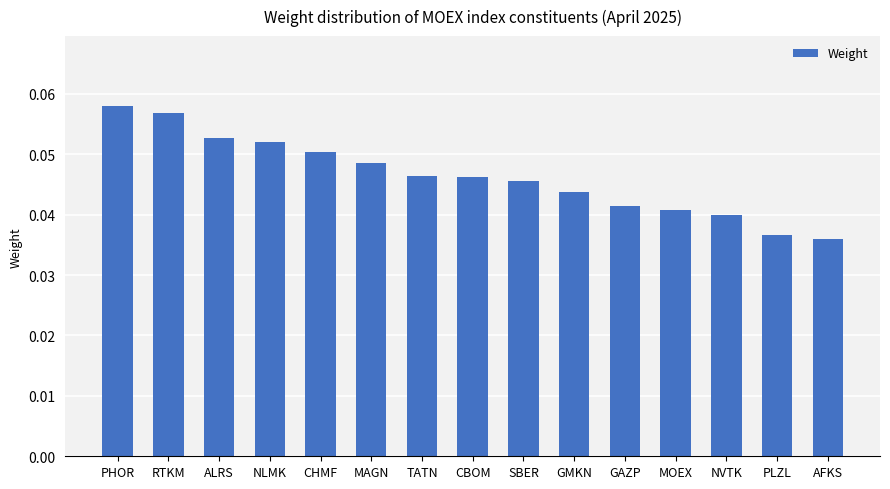

Which has a higher value, MOEX or PLZL?

MOEX